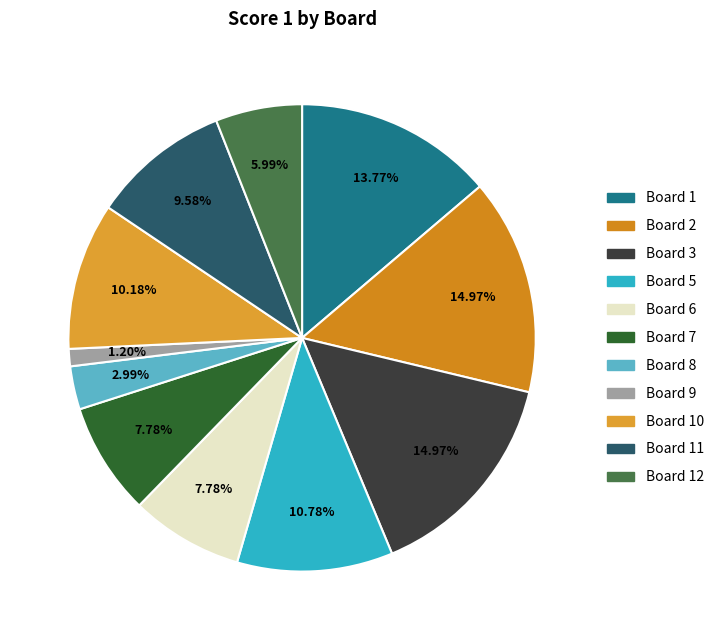

How much of the chart is everything except Board 8?

97.0%